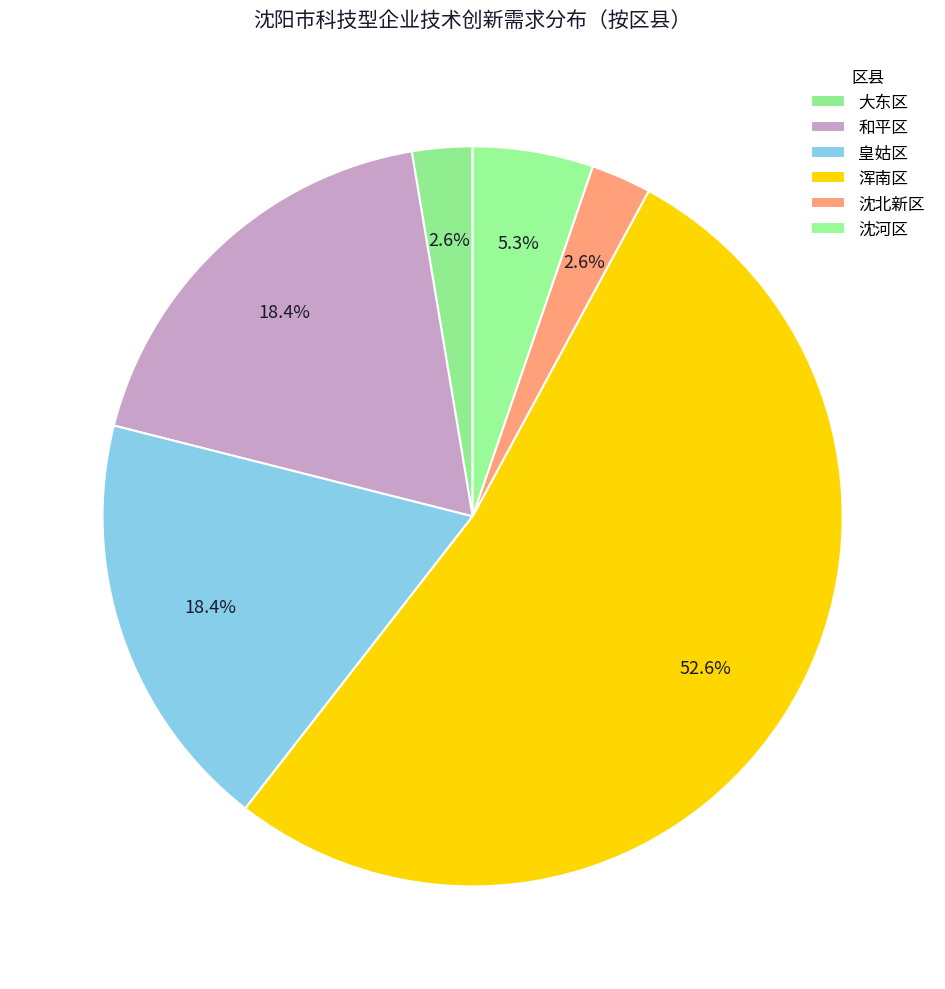

Do 和平区 and 浑南区 together represent more than half of the pie?

Yes